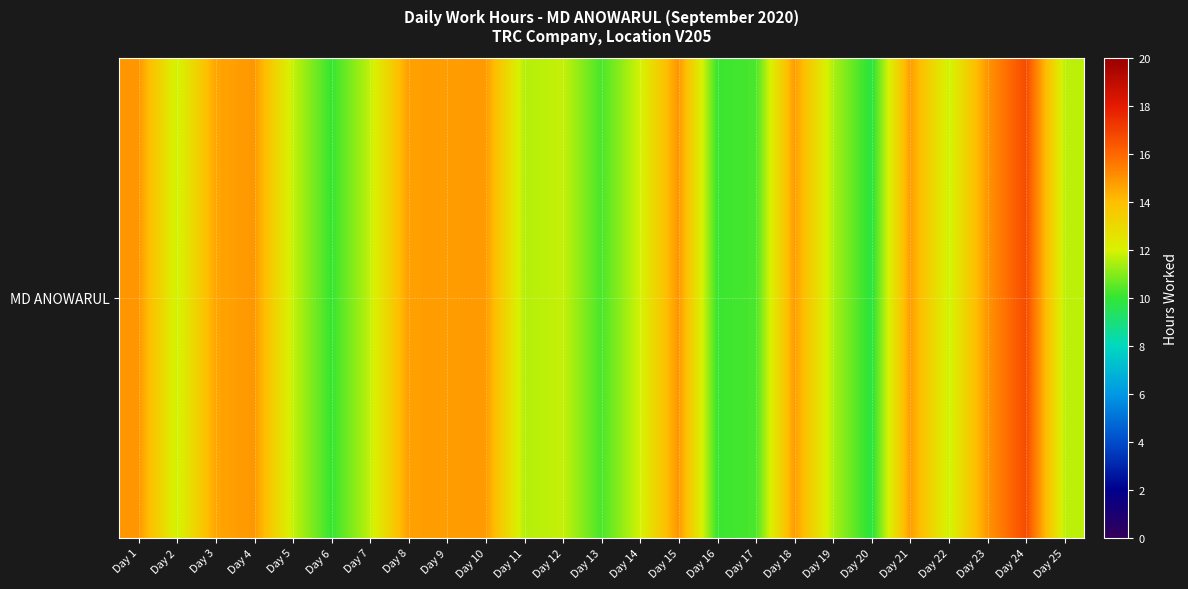

Which category has the lowest value across all series?

Day 20